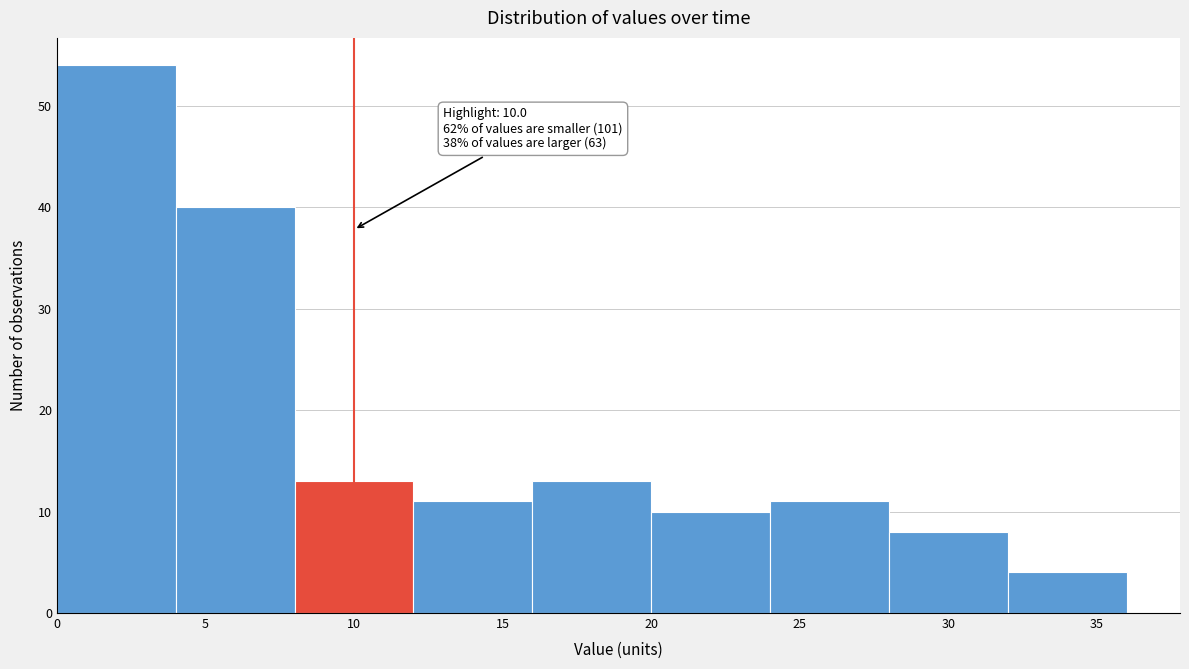

Which range on the x-axis has the tallest bar?

0 to 4